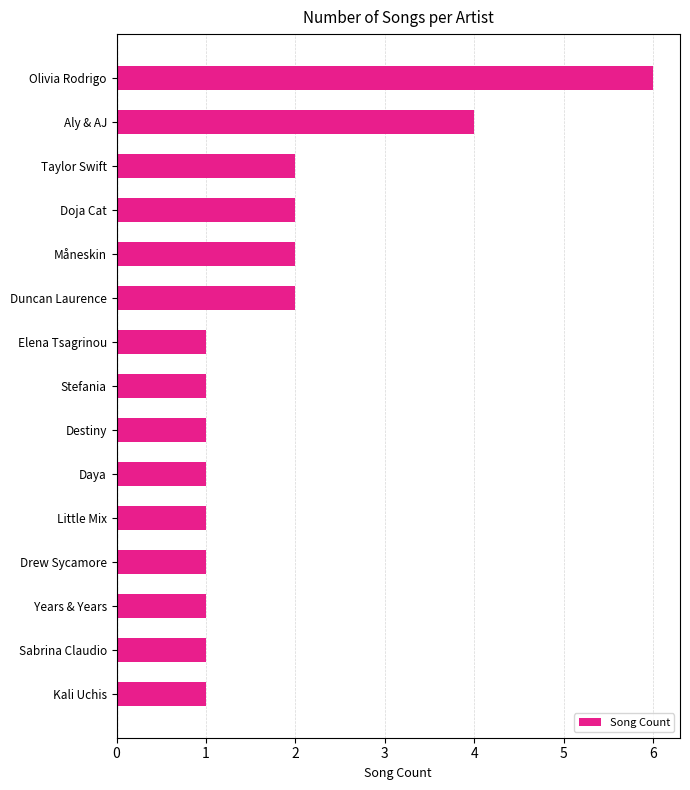

Approximately how many times larger is the value at Years & Years compared to Daya?

1.0